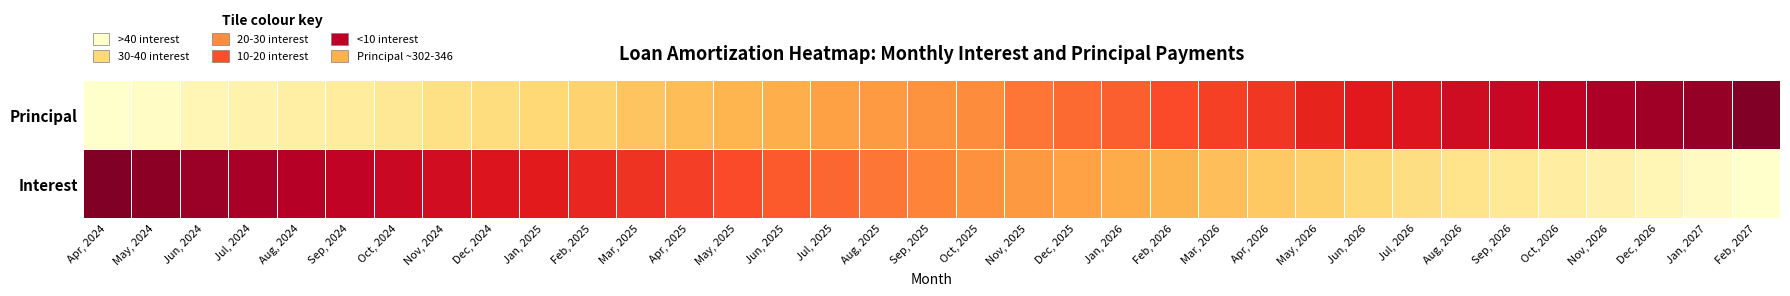

What is the greatest value displayed?

1.0